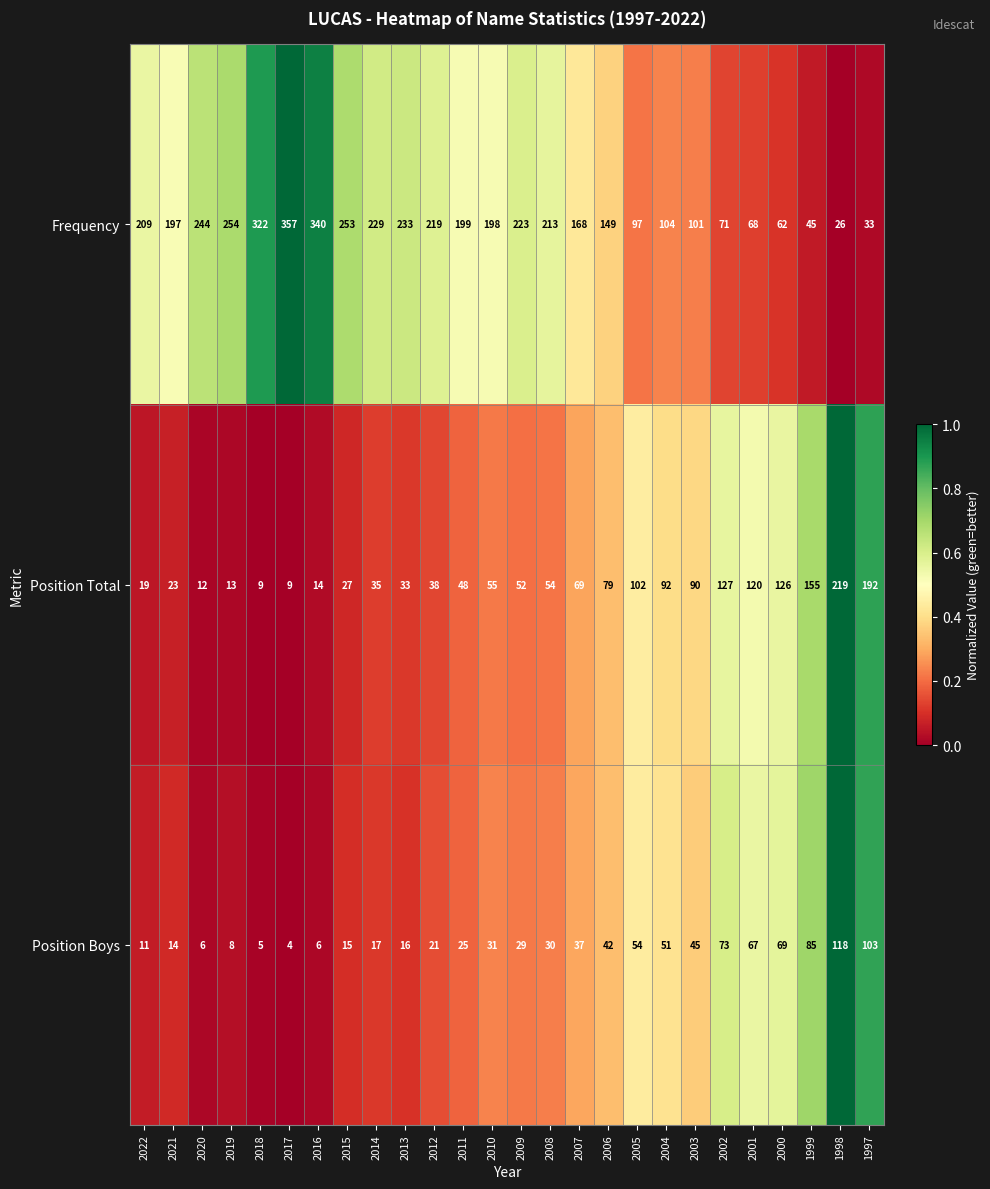

Rank the series by their maximum value, from highest to lowest.

Frequency, Position Total, Position Boys